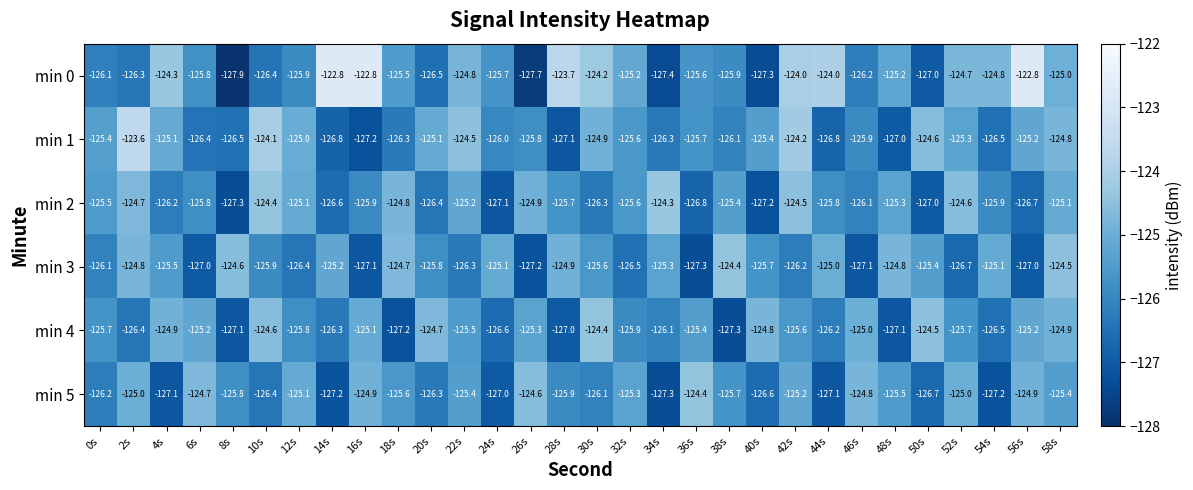

What value does the min 4 series have at 52s?

-125.7